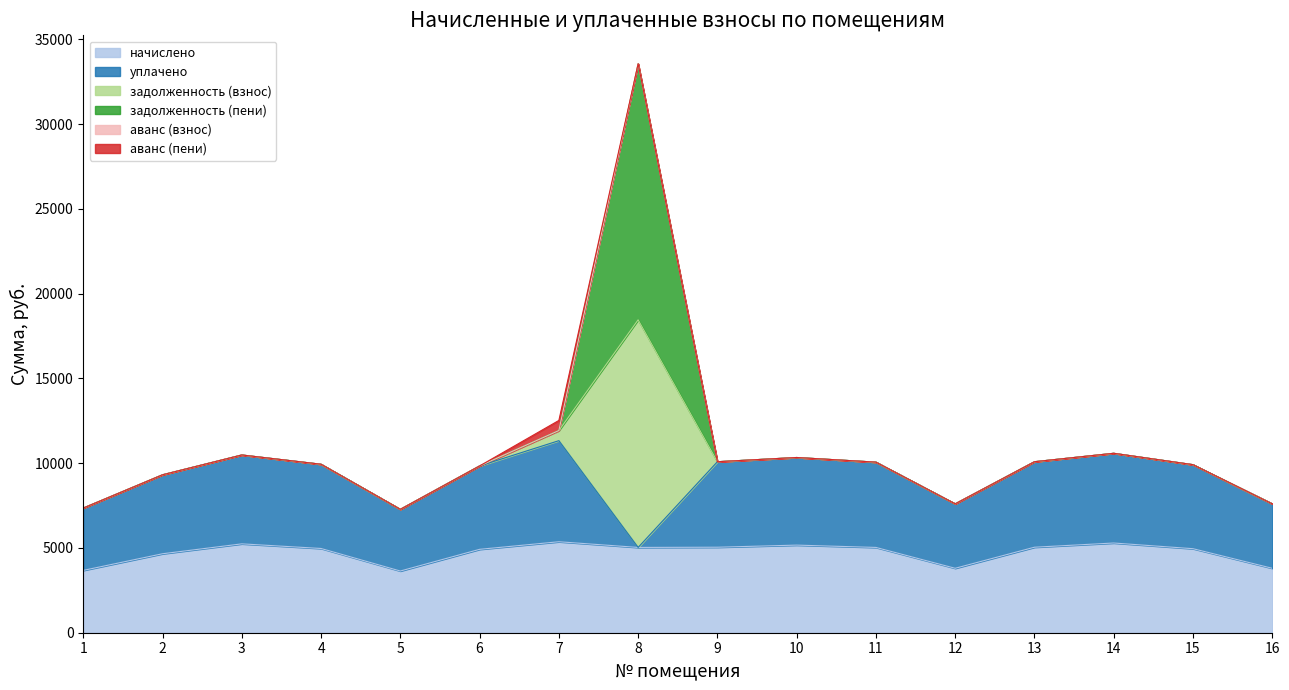

Which series has the largest total across all categories?

начислено